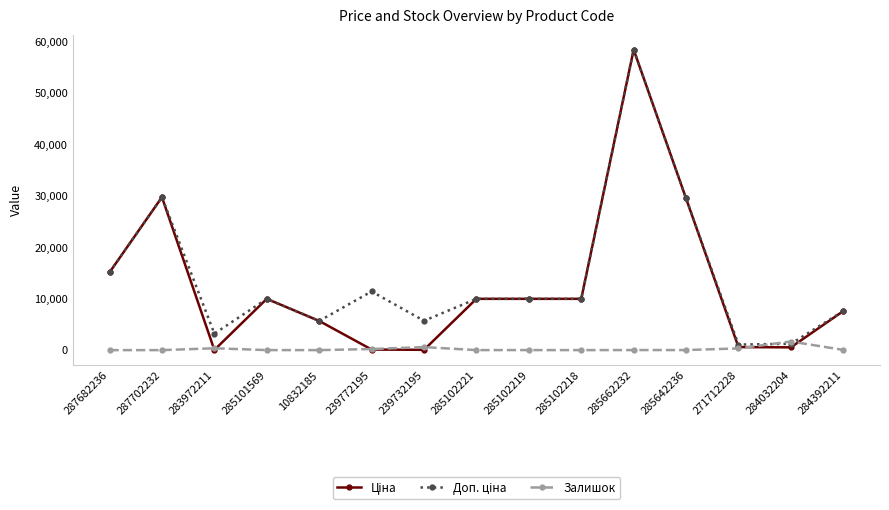

At how many categories does at least one series exceed 18718?

3